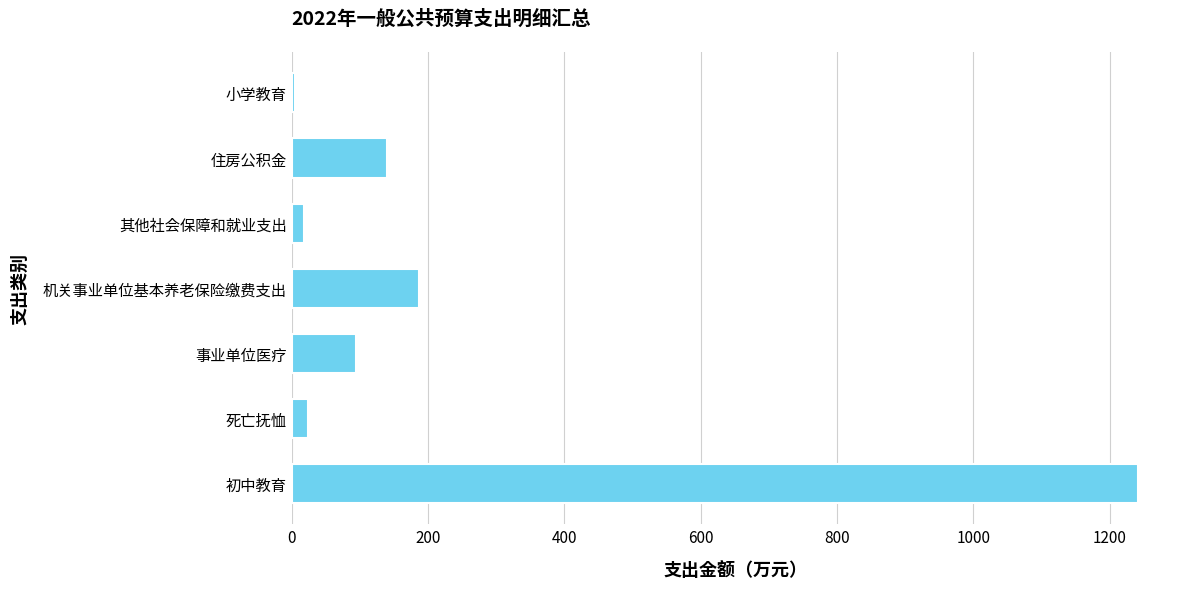

True or false: the data shows 168.1 at 事业单位医疗.

False